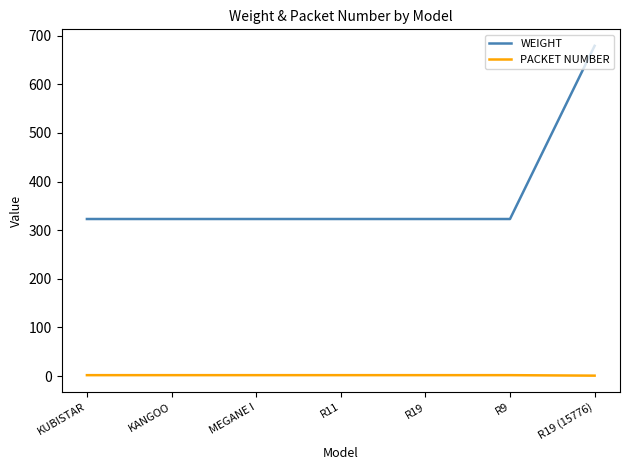

Which series has the widest spread of values?

WEIGHT